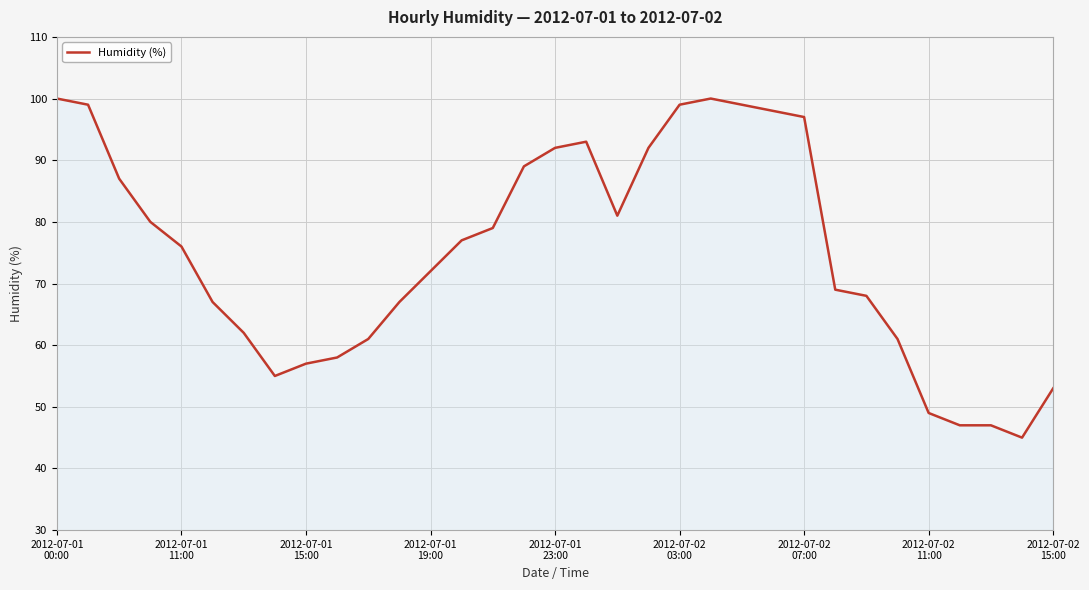

What is the difference between the maximum and minimum values?

55